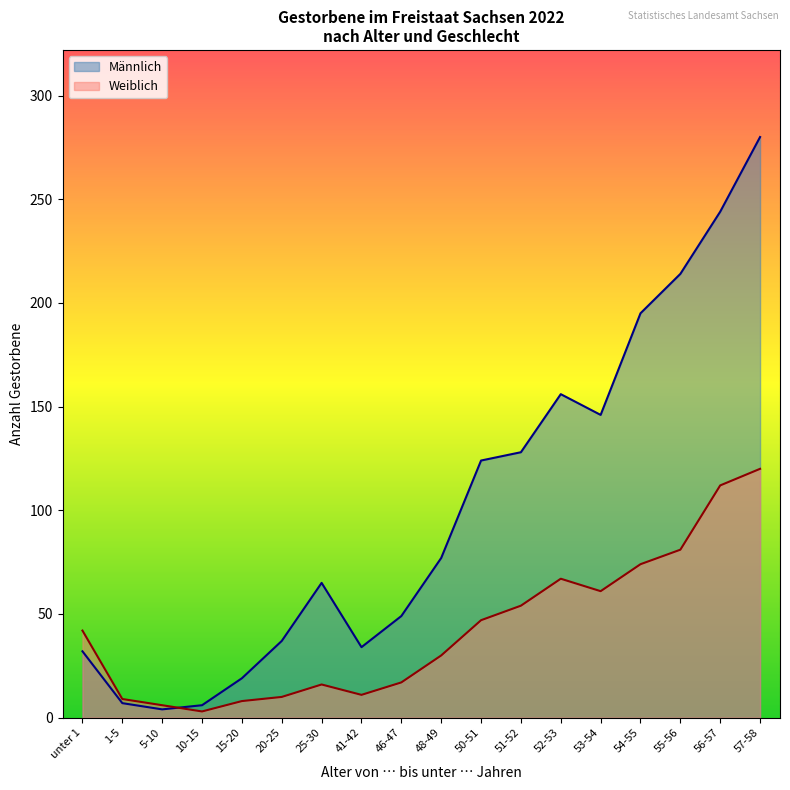

What is the difference between the Männlich values at 20-25 and 46-47?

12